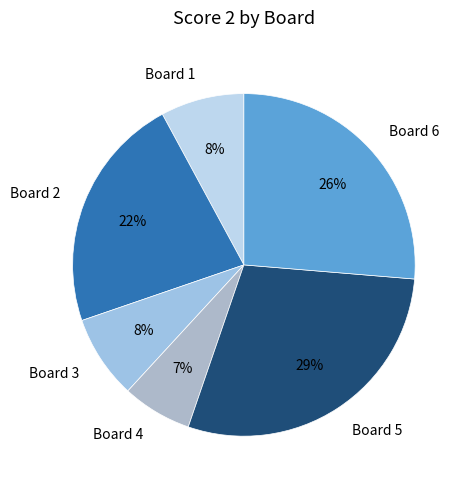

To the nearest percent, what is the average slice percentage?

17%